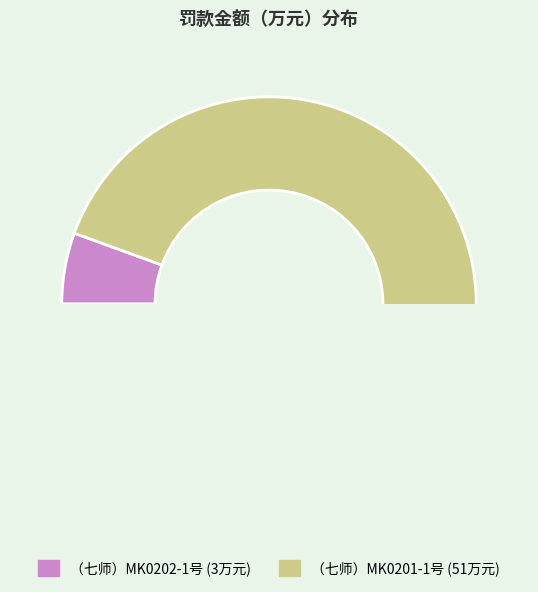

How many slices are in this pie chart?

2